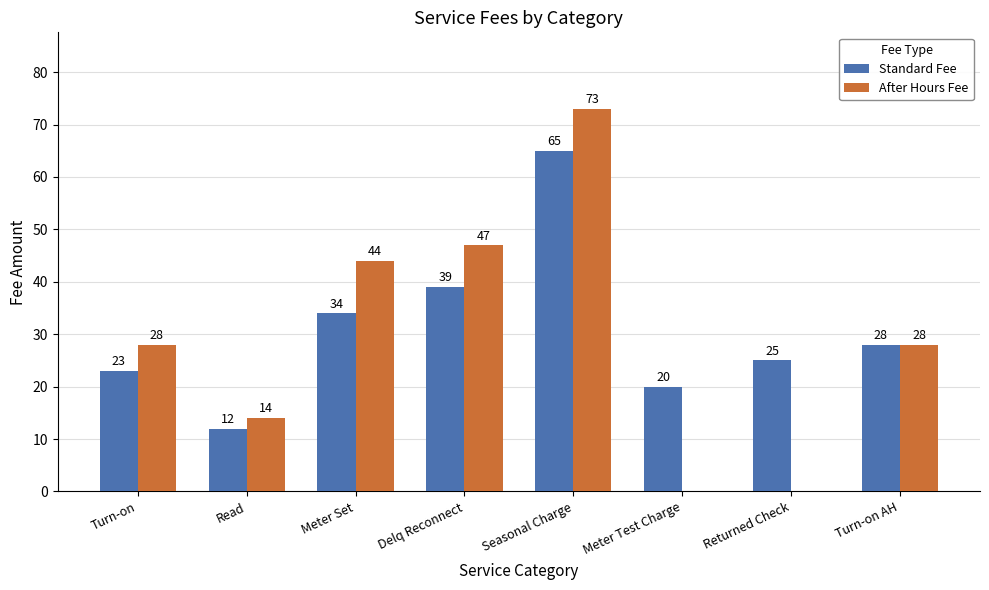

Is the value of Standard Fee at Seasonal Charge greater than the value of After Hours Fee at Delq Reconnect?

Yes